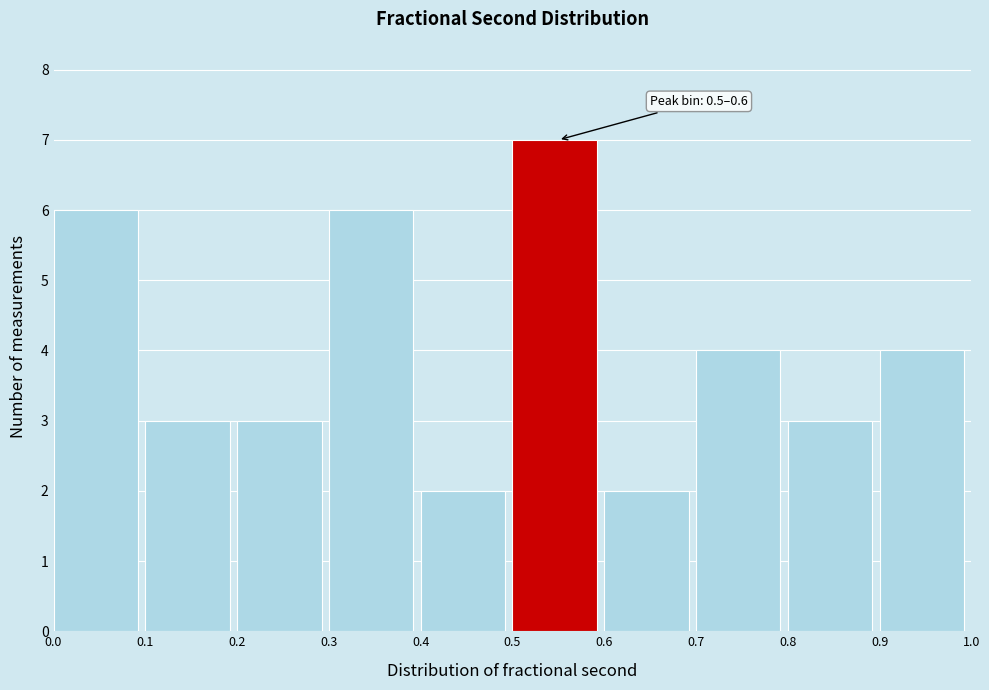

Which range on the x-axis has the tallest bar?

0.5 to 0.6